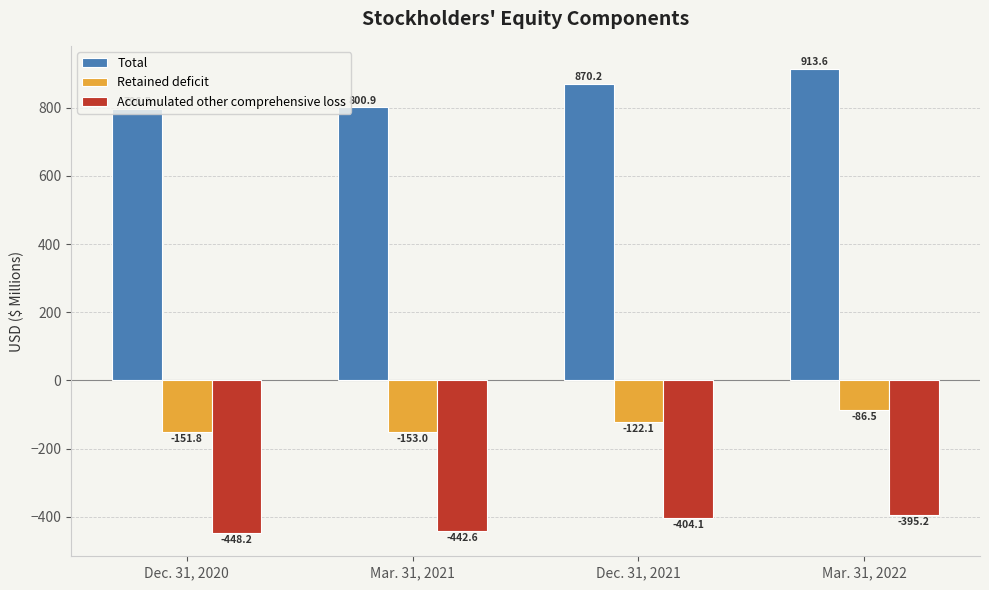

What is the approximate value of Retained deficit at Mar. 31, 2022?

-86.5